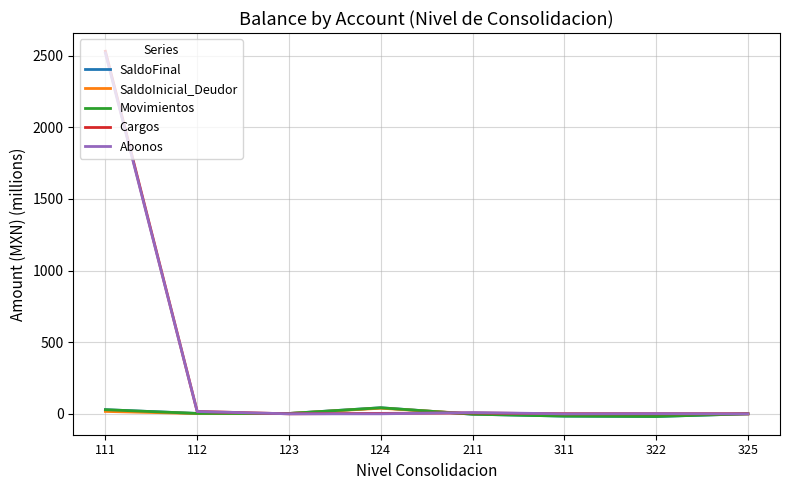

After their last crossing, which series has the higher values: Cargos or Abonos?

Cargos